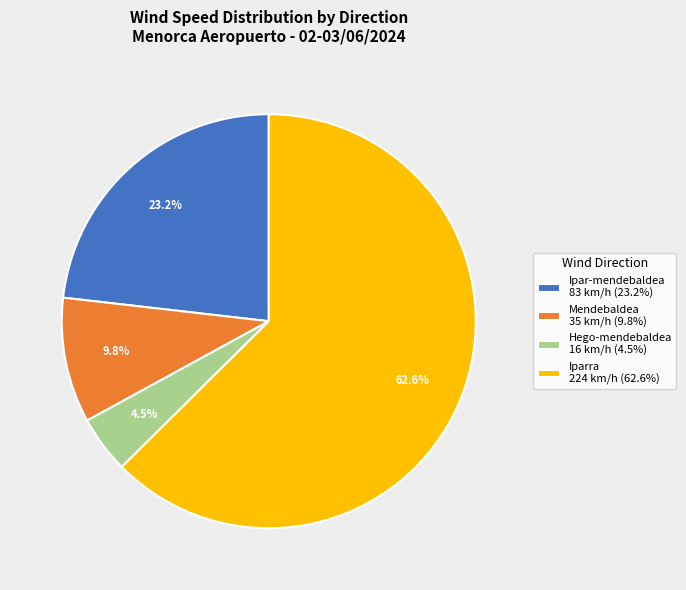

What is the ratio of the value at Ipar-mendebaldea 83 km/h (23.2%) to the value at Mendebaldea 35 km/h (9.8%)?

2.4